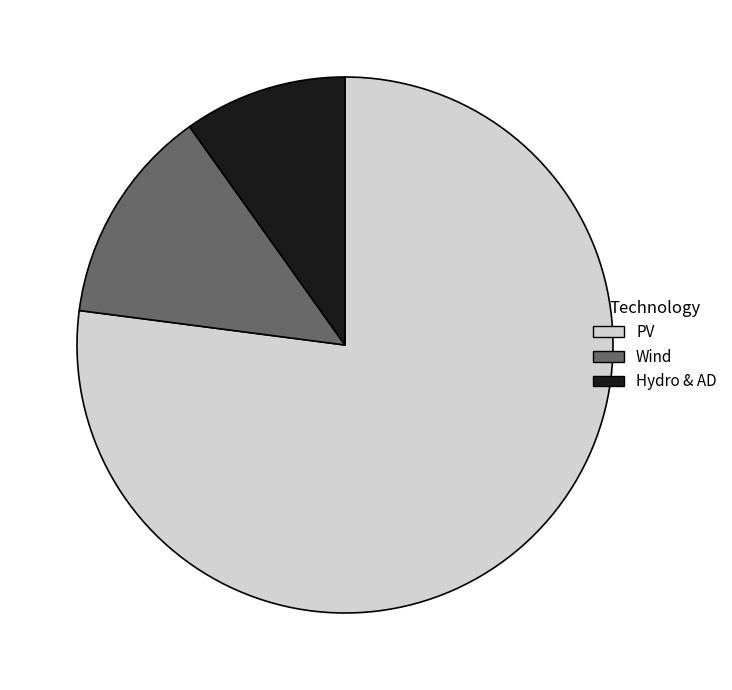

Is the sum of PV and Wind greater than half?

Yes